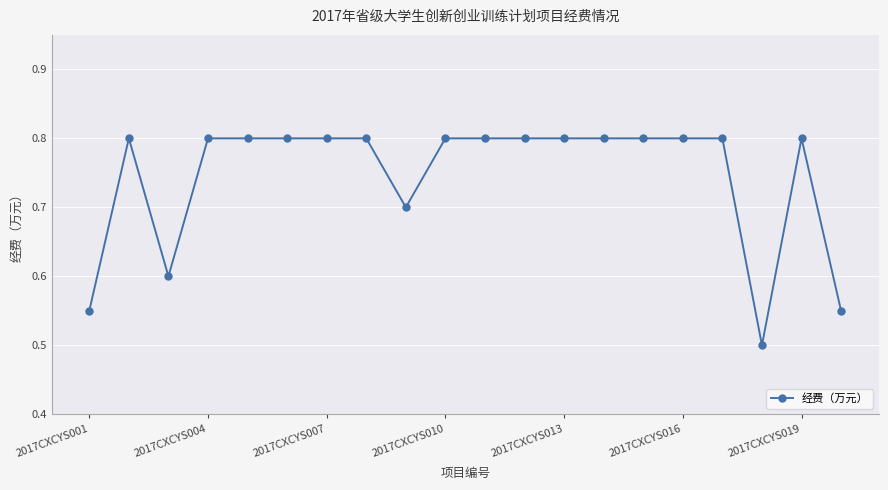

What is the difference between the maximum and minimum values?

0.3